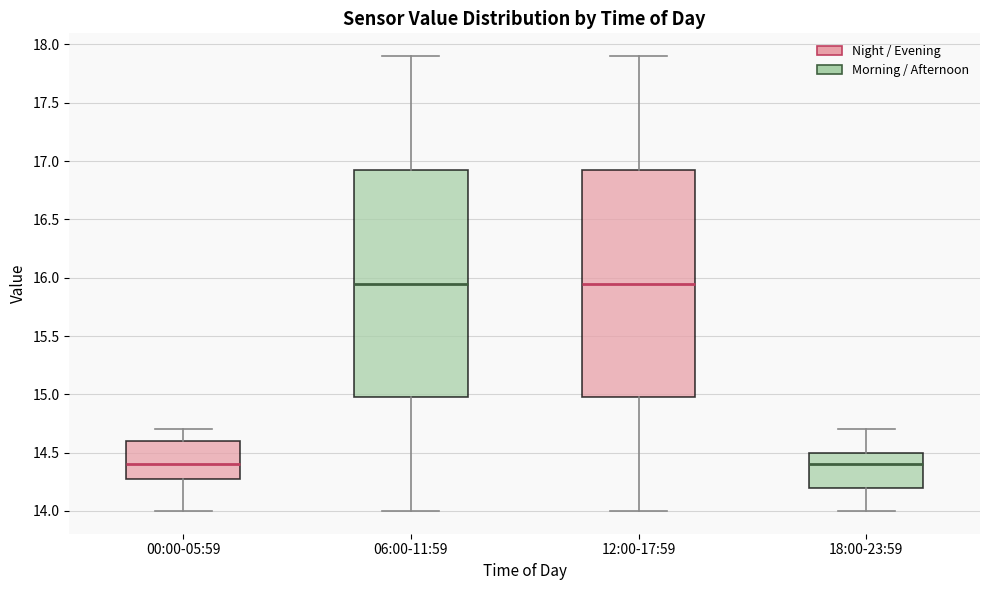

Where does the median line of the box for 06:00-11:59 sit on the y-axis? The values are not printed on the chart, so give them approximately, as read against the axis.

15.95